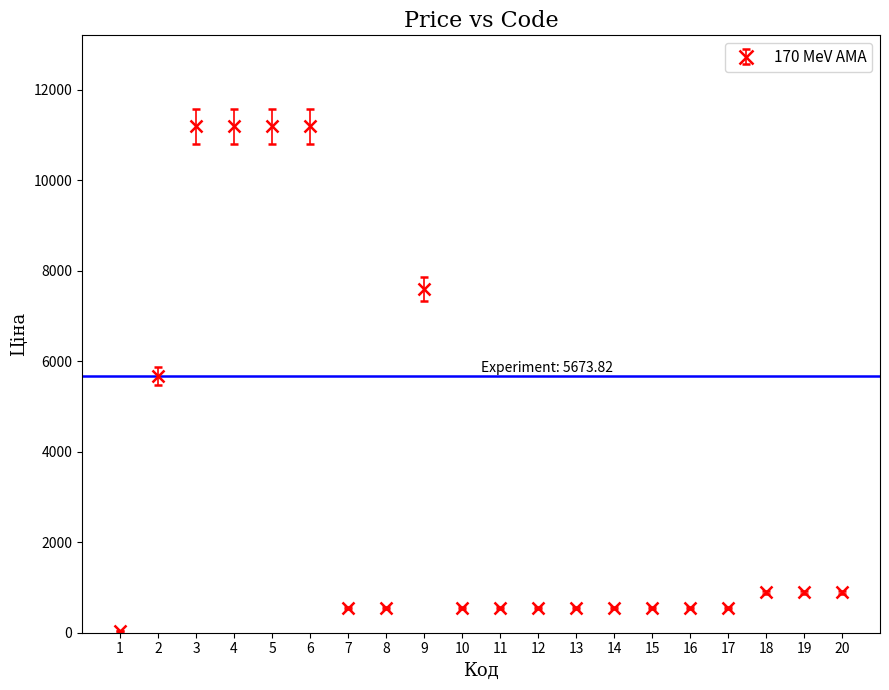

True or false: there are more than 0 points higher than both neighbors.

True